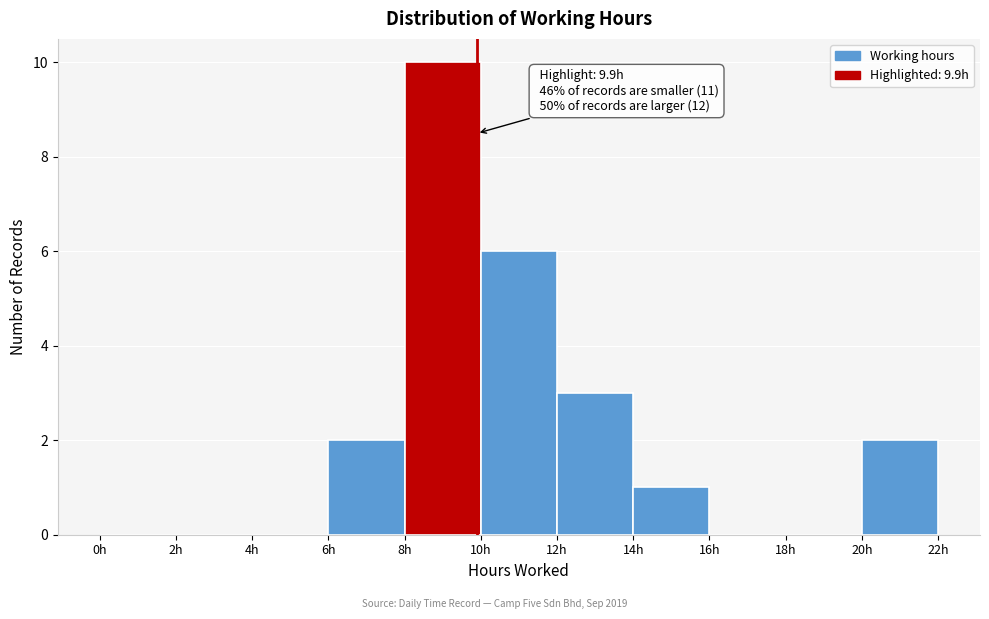

Which range on the x-axis has the tallest bar?

8 to 10